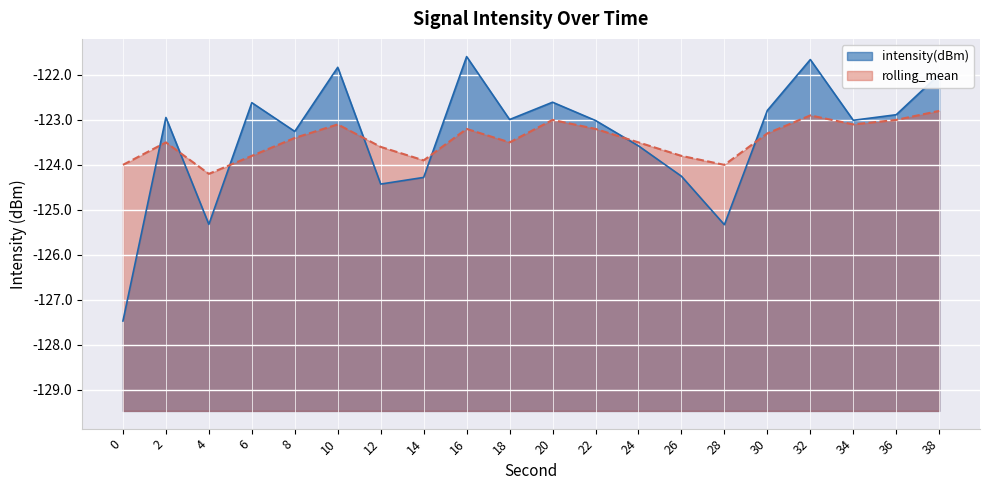

Is the value of rolling_mean at 0 greater than the value of intensity(dBm) at 14?

Yes